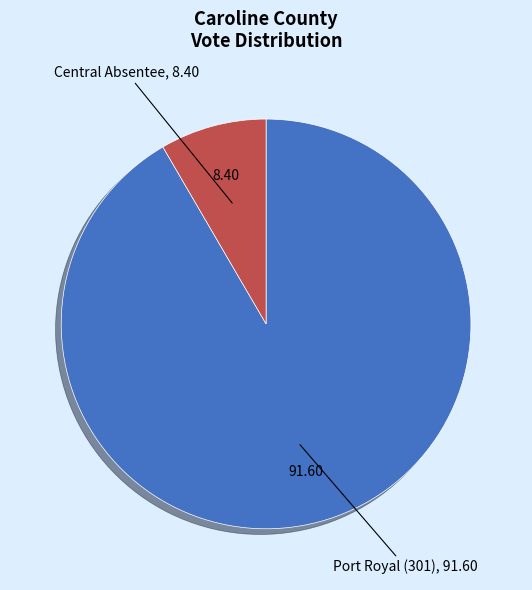

Is there a majority slice in this chart?

Yes